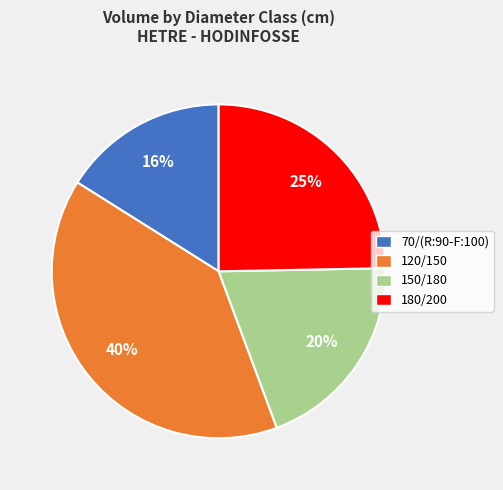

Is the sum of 150/180 and 180/200 greater than half?

No